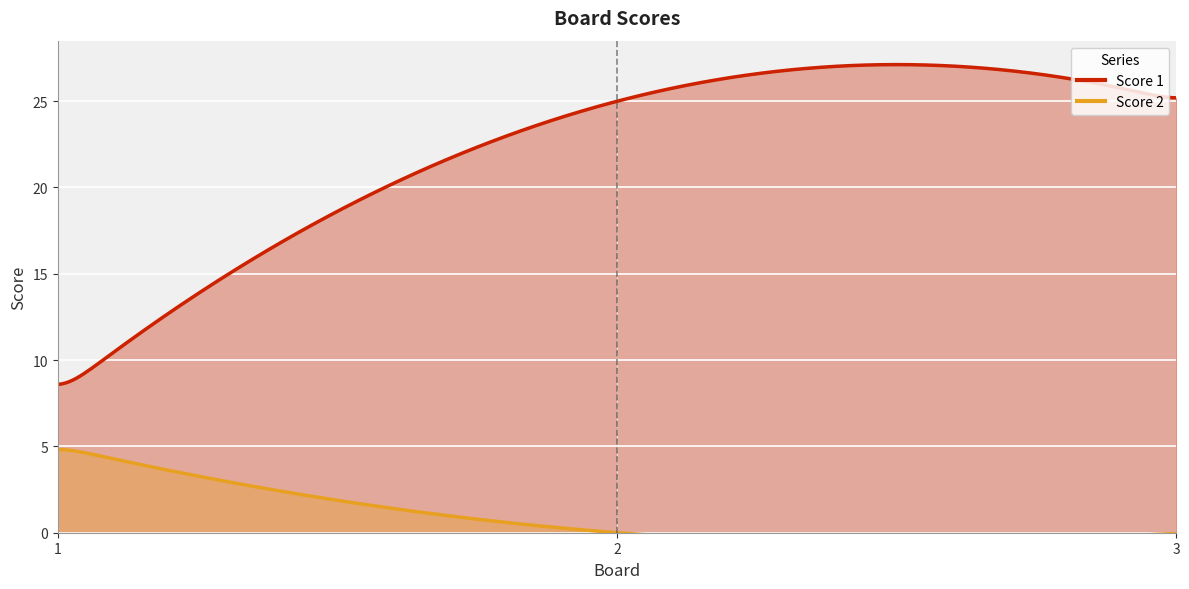

What is the sum of all Score 1 values?

58